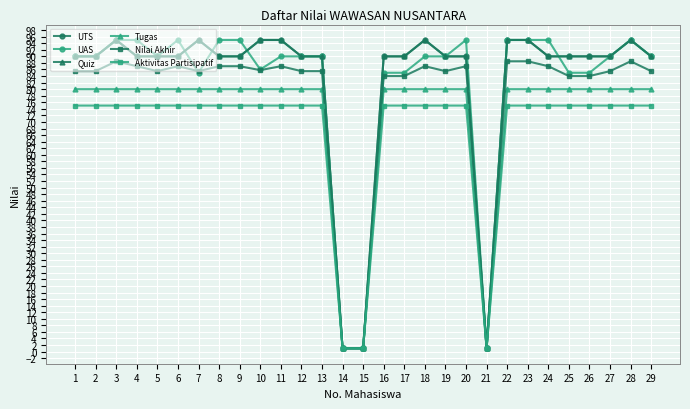

Does the chart have visible grid lines?

Yes